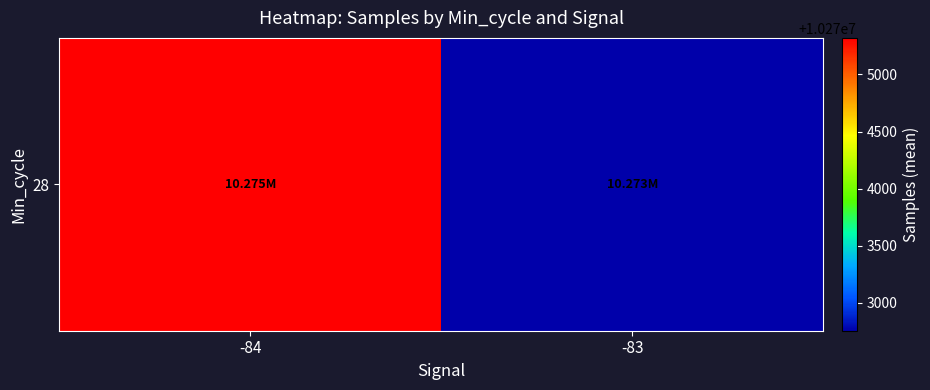

Is it true that the value at -83 is 10272756.8?

True